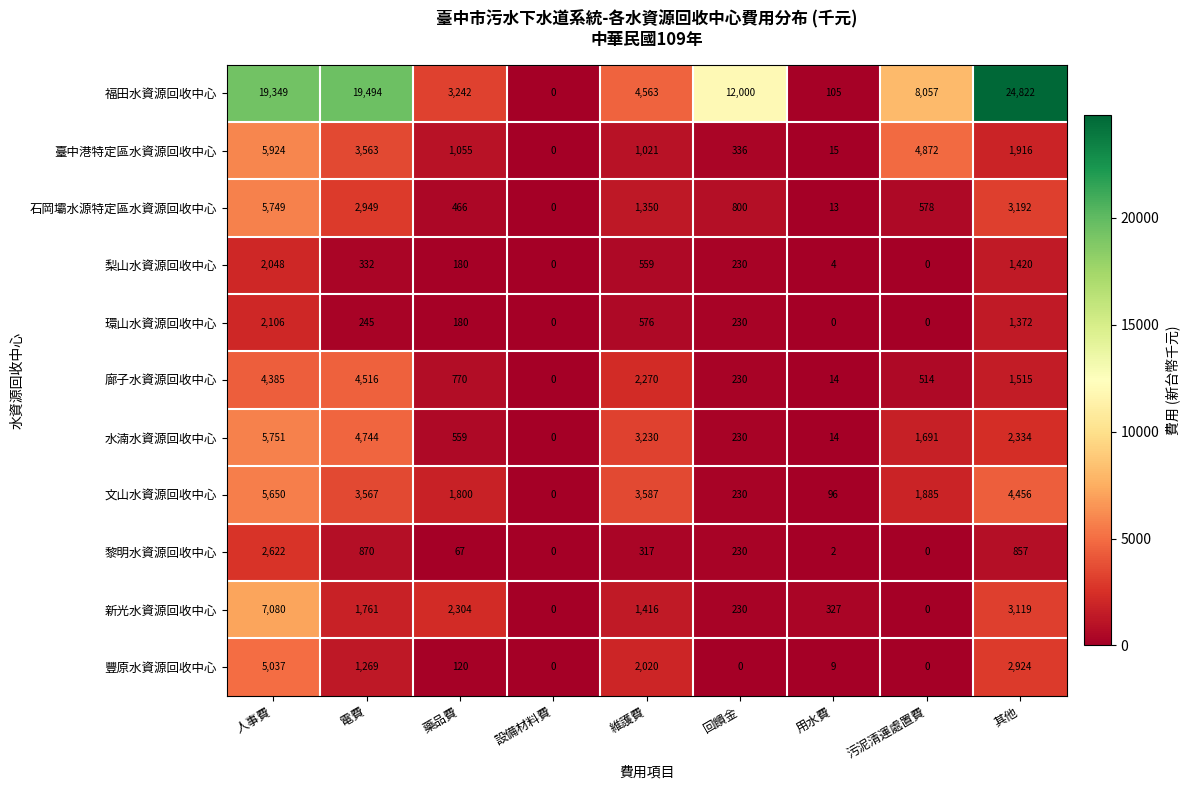

The 廍子水資源回收中心 series shows 4516 at 電費. True or false?

True